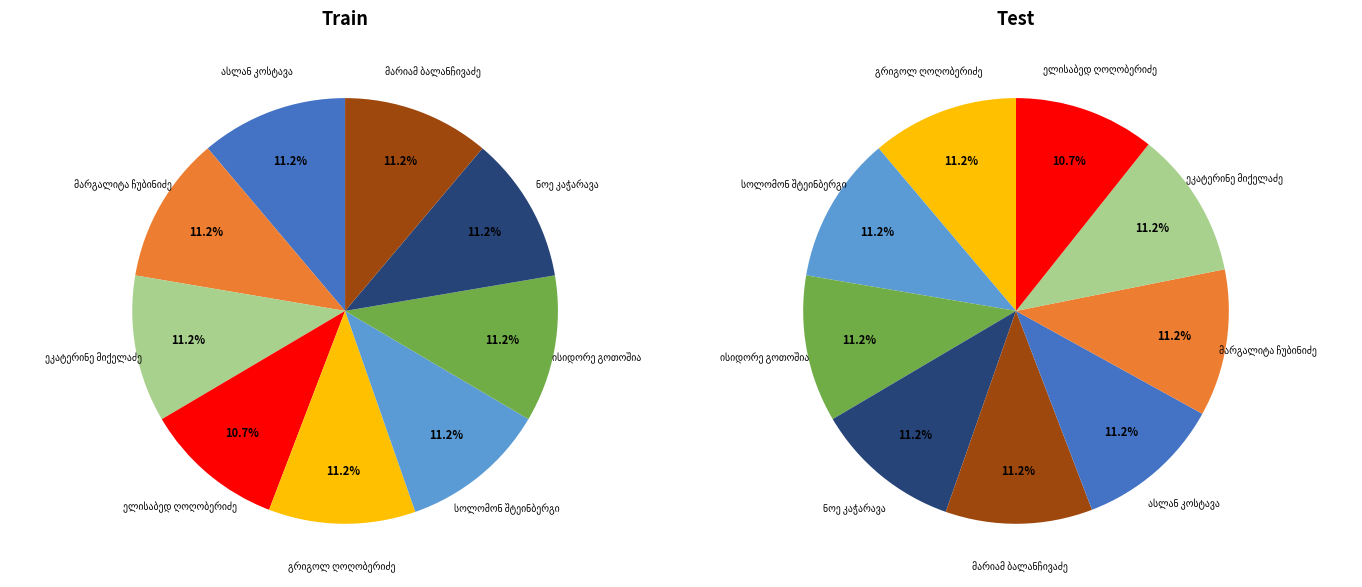

Count the number of slices in the pie.

9